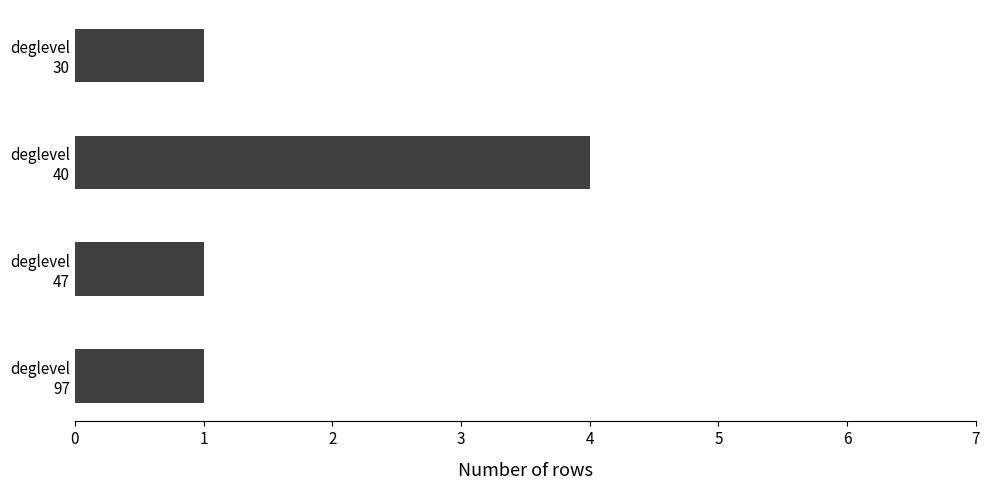

What is the sum of all values?

7